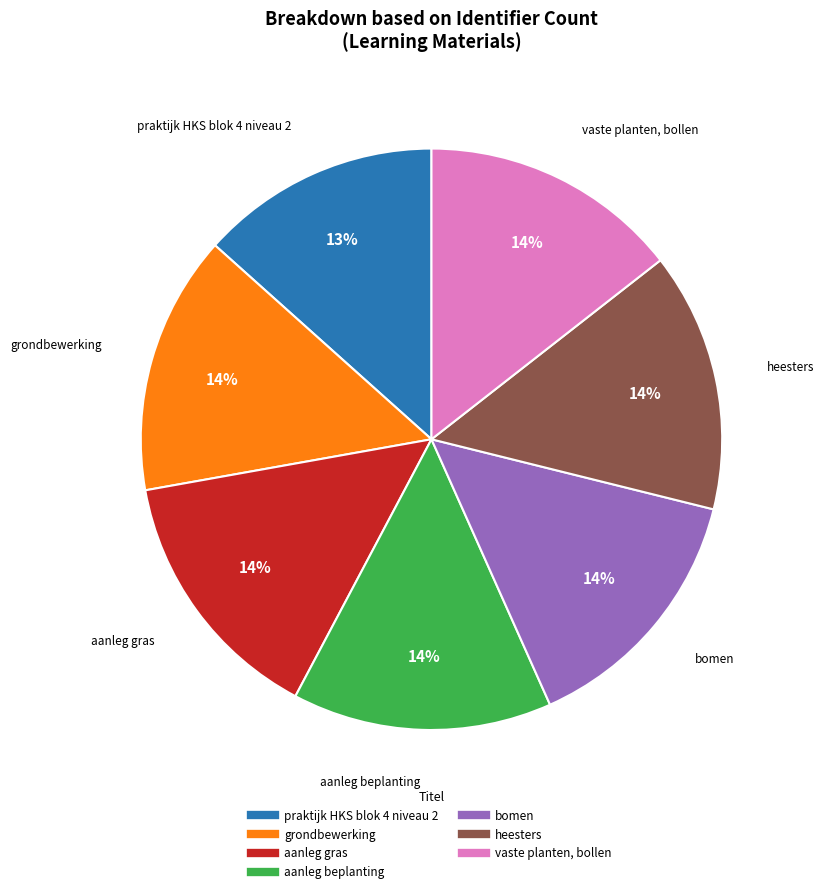

Which slice is the smallest?

praktijk HKS blok 4 niveau 2